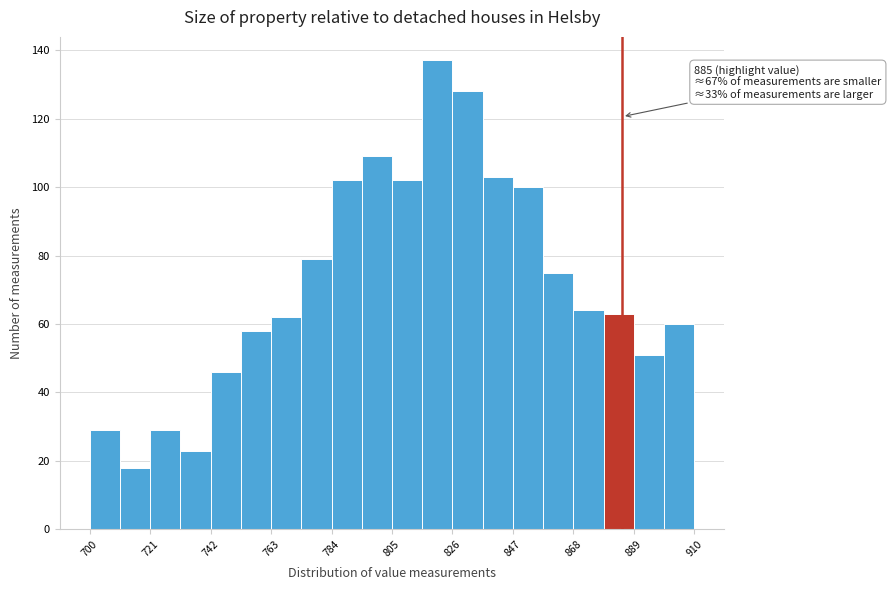

Around what value on the x-axis is the tallest bar? Give the approximate position of its centre, as read against the axis.

820